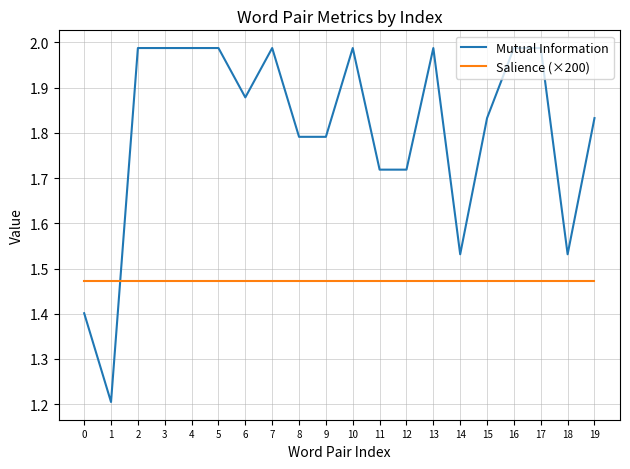

What is the minimum value shown in the chart?

1.2